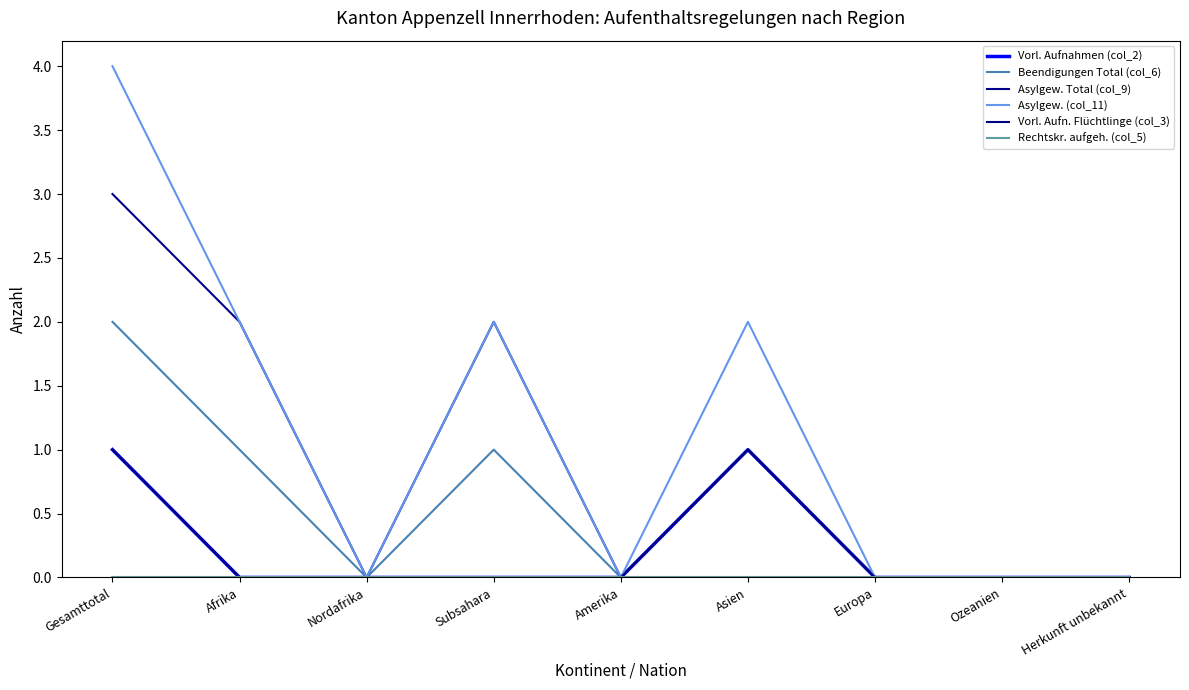

Is this an area chart (filled region under the line)?

No